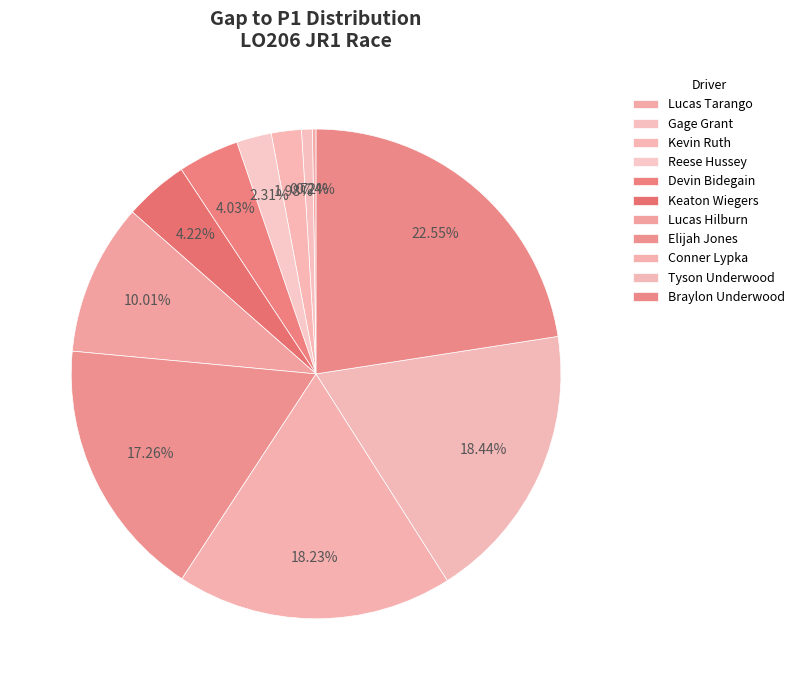

Rank the categories by value from lowest to highest.

Lucas Tarango, Gage Grant, Kevin Ruth, Reese Hussey, Devin Bidegain, Keaton Wiegers, Lucas Hilburn, Elijah Jones, Conner Lypka, Tyson Underwood, Braylon Underwood